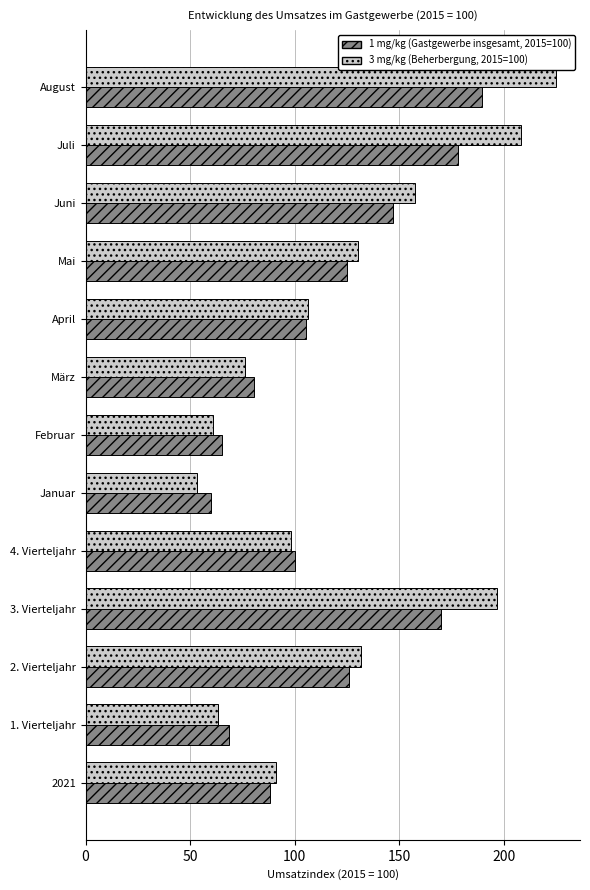

What is the difference between the maximum and minimum values in the 3 mg/kg (Beherbergung, 2015=100) series?

171.8